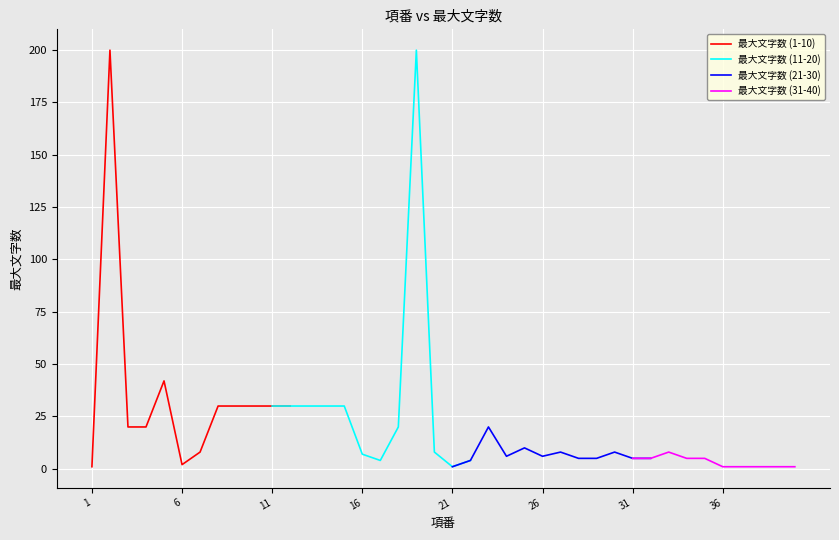

List the labels in order of value, smallest first.

1, 21, 36, 37, 38, 39, 40, 6, 17, 22, 28, 29, 31, 32, 34, 35, 24, 26, 16, 7, 20, 27, 30, 33, 25, 3, 4, 18, 23, 8, 9, 10, 11, 12, 13, 14, 15, 5, 2, 19